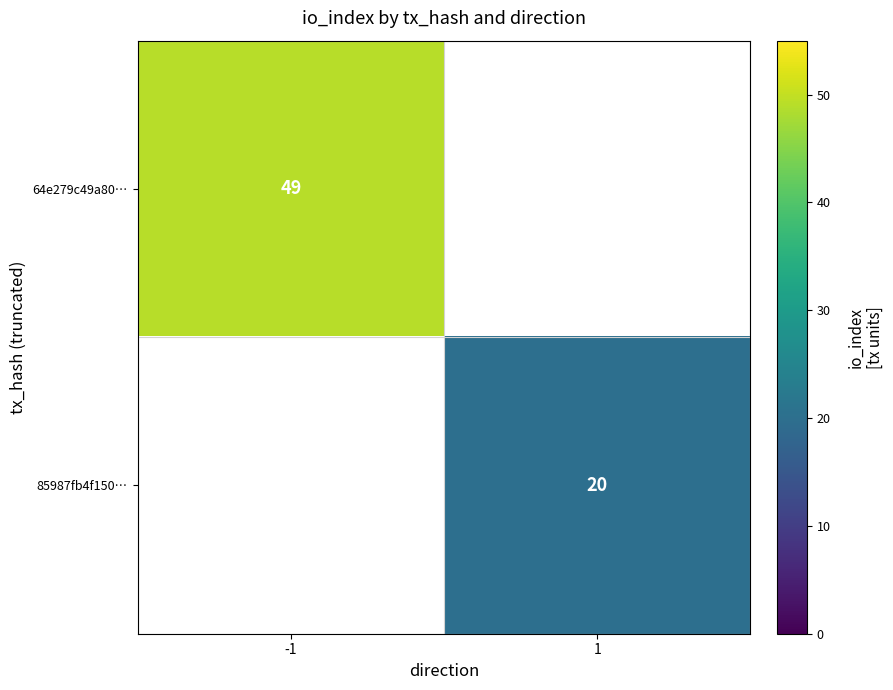

What is the approximate value of 64e279c49a80… at -1?

49.0